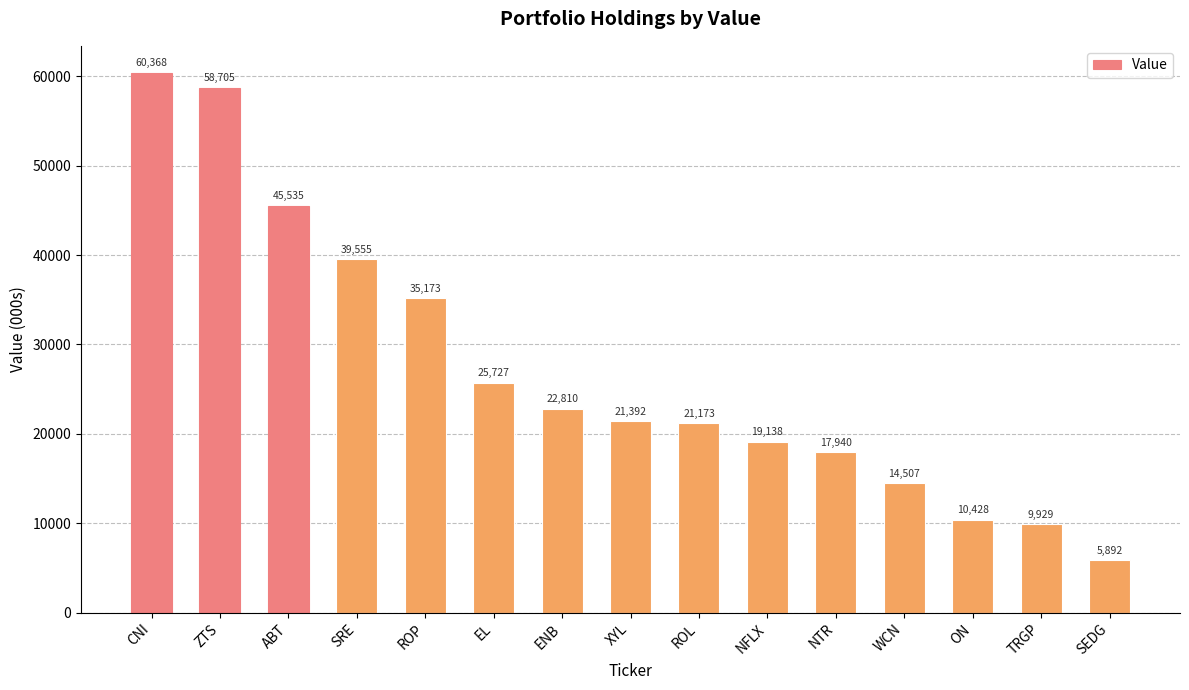

List the labels in order of value, largest first.

CNI, ZTS, ABT, SRE, ROP, EL, ENB, XYL, ROL, NFLX, NTR, WCN, ON, TRGP, SEDG